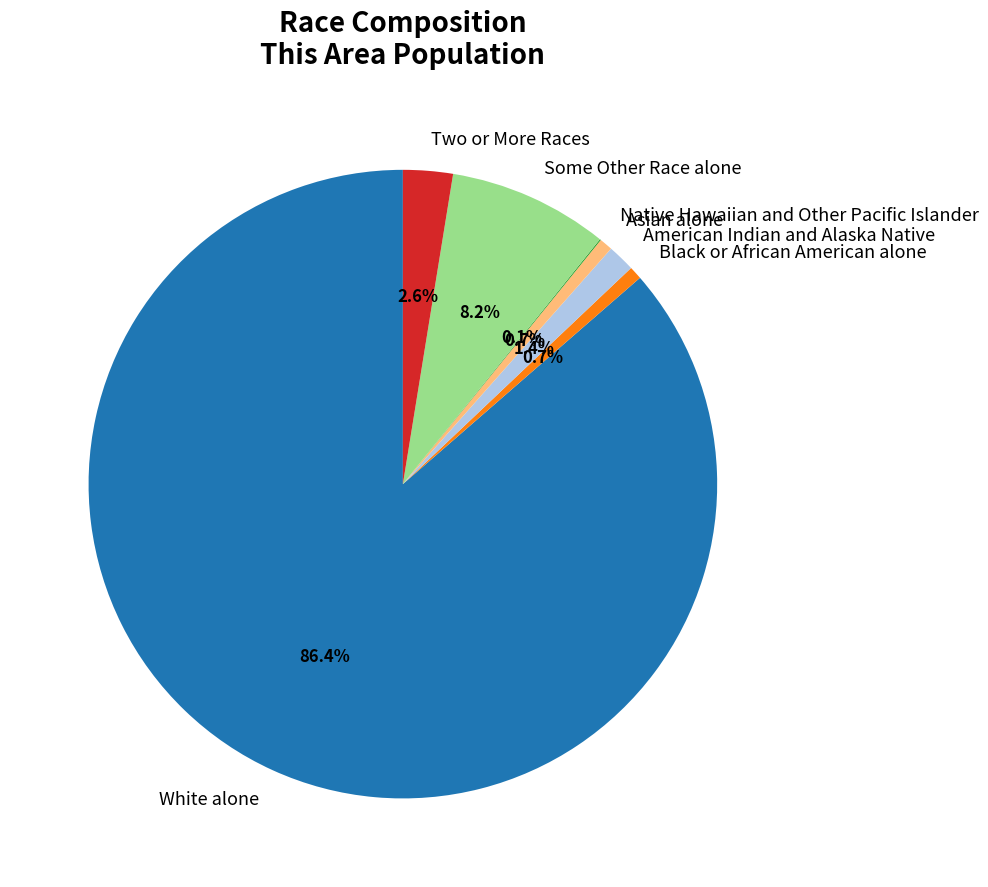

What is the largest slice in the pie chart?

White alone